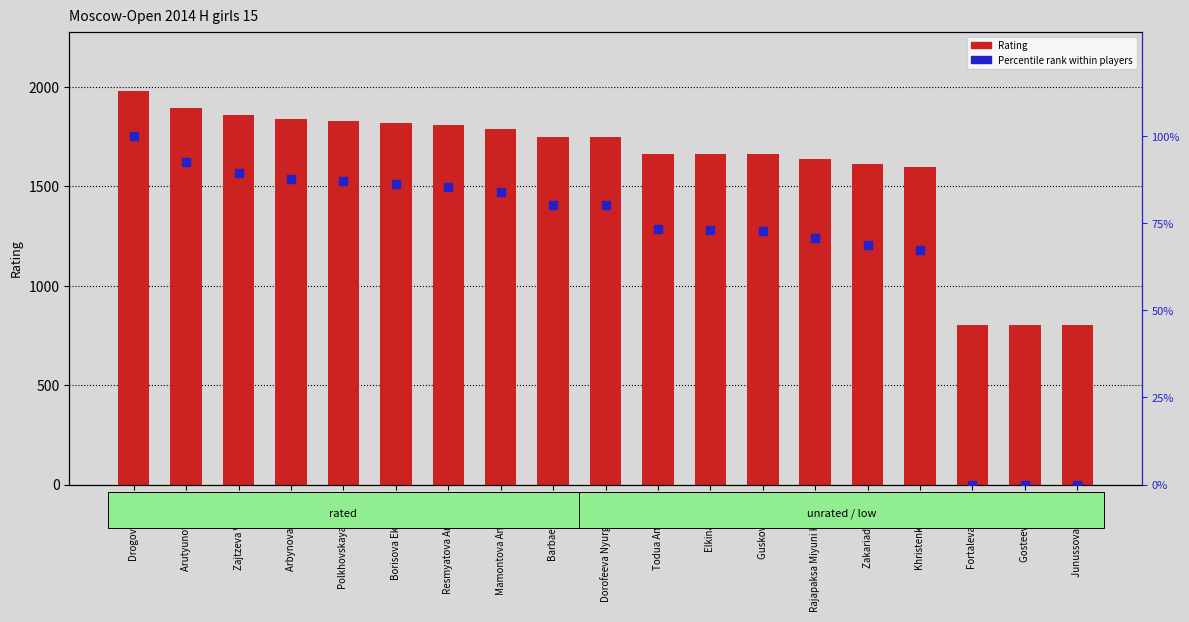

Which series reaches the maximum Y coordinate?

Rating